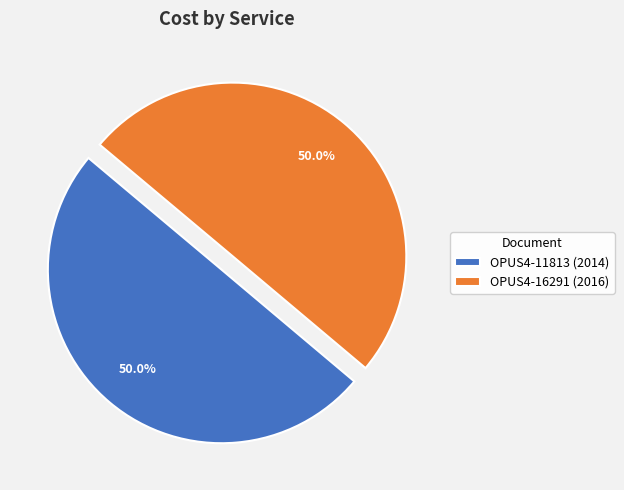

Combined, what portion of the pie is OPUS4-16291 (2016) and OPUS4-11813 (2014)?

100.0%